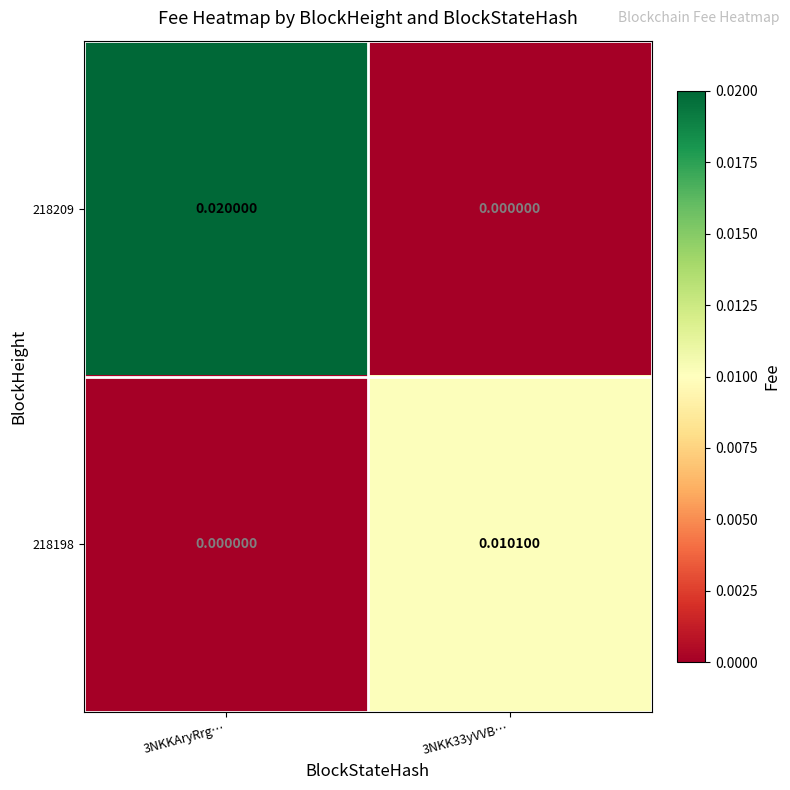

Rank the series at 3NKKAryRrg… from lowest to highest value.

218198, 218209